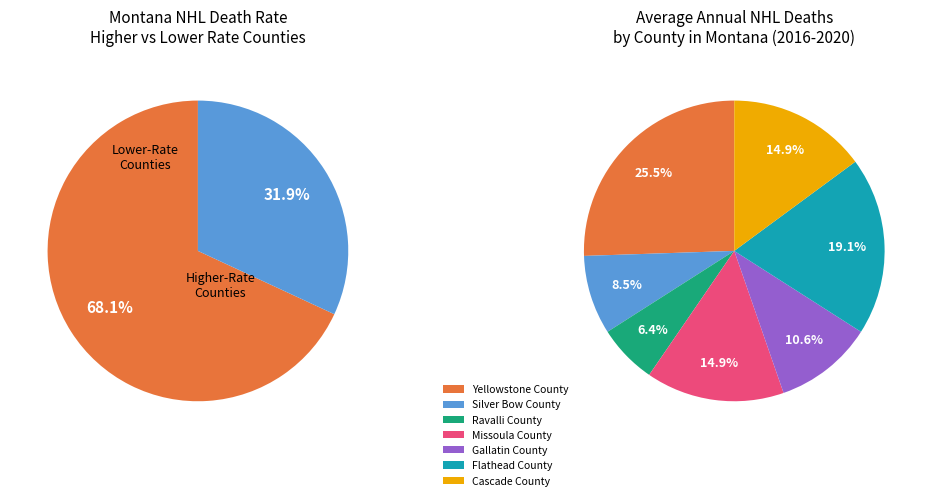

Rank the categories by value from lowest to highest.

Ravalli County, Silver Bow County, Gallatin County, Missoula County, Cascade County, Flathead County, Yellowstone County